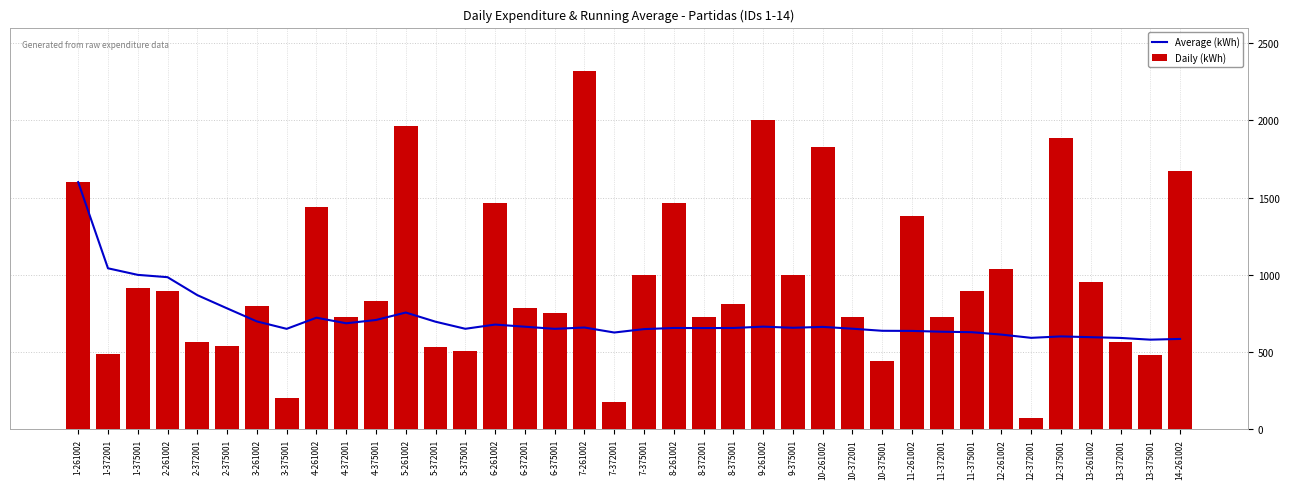

What is the sum of the Average (kWh) values at 4-375001 and 4-372001?

1394.8